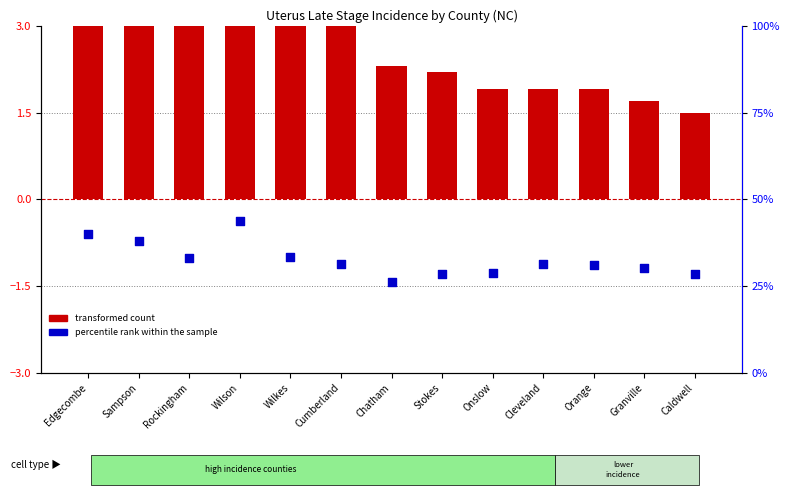

What are all the series names shown in the legend?

transformed count, percentile rank within the sample